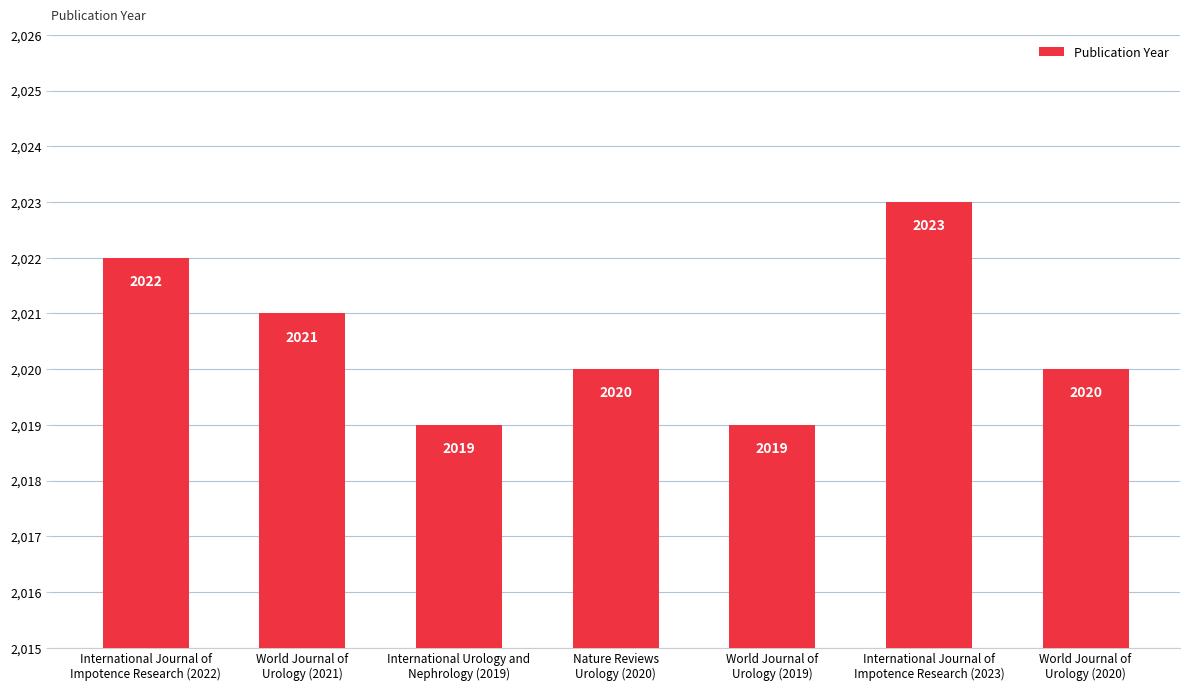

What is the change in value from International Urology and
Nephrology (2019) to World Journal of
Urology (2020)?

+1